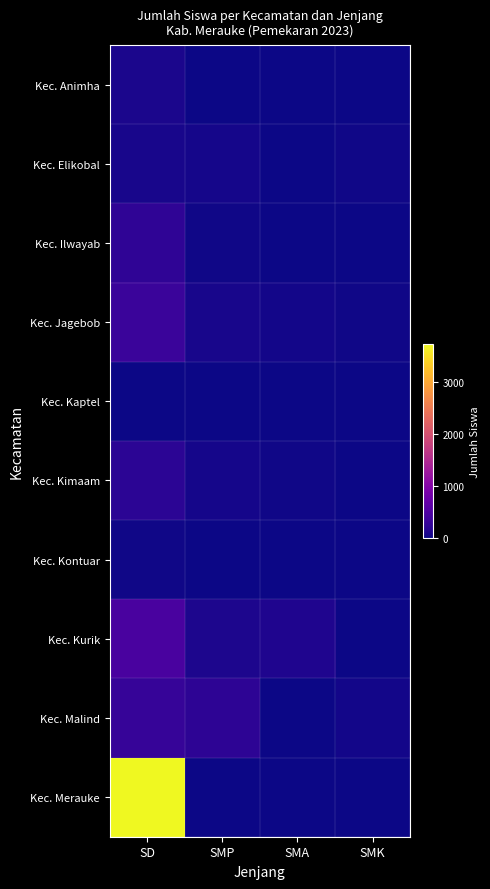

Reading right to left, extract all data points from this chart.

Kec. Animha: SMK=0	SMA=0	SMP=8	SD=85
Kec. Elikobal: SMK=25	SMA=0	SMP=56	SD=59
Kec. Ilwayab: SMK=0	SMA=0	SMP=26	SD=221
Kec. Jagebob: SMK=15	SMA=34	SMP=65	SD=310
Kec. Kaptel: SMK=0	SMA=0	SMP=4	SD=8
Kec. Kimaam: SMK=0	SMA=15	SMP=46	SD=195
Kec. Kontuar: SMK=0	SMA=0	SMP=0	SD=15
Kec. Kurik: SMK=0	SMA=113	SMP=97	SD=439
Kec. Malind: SMK=36	SMA=0	SMP=217	SD=282
Kec. Merauke: SMK=0	SMA=0	SMP=0	SD=3729